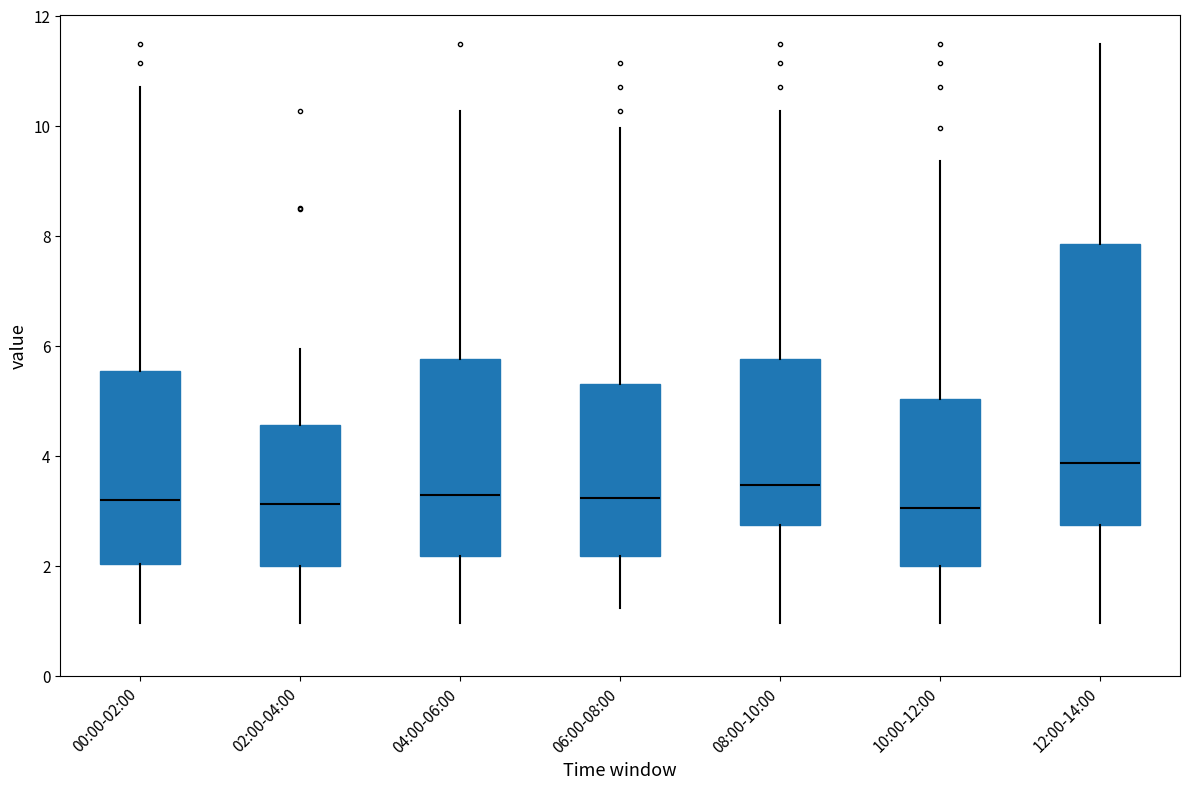

Which box's median line is the highest?

12:00-14:00